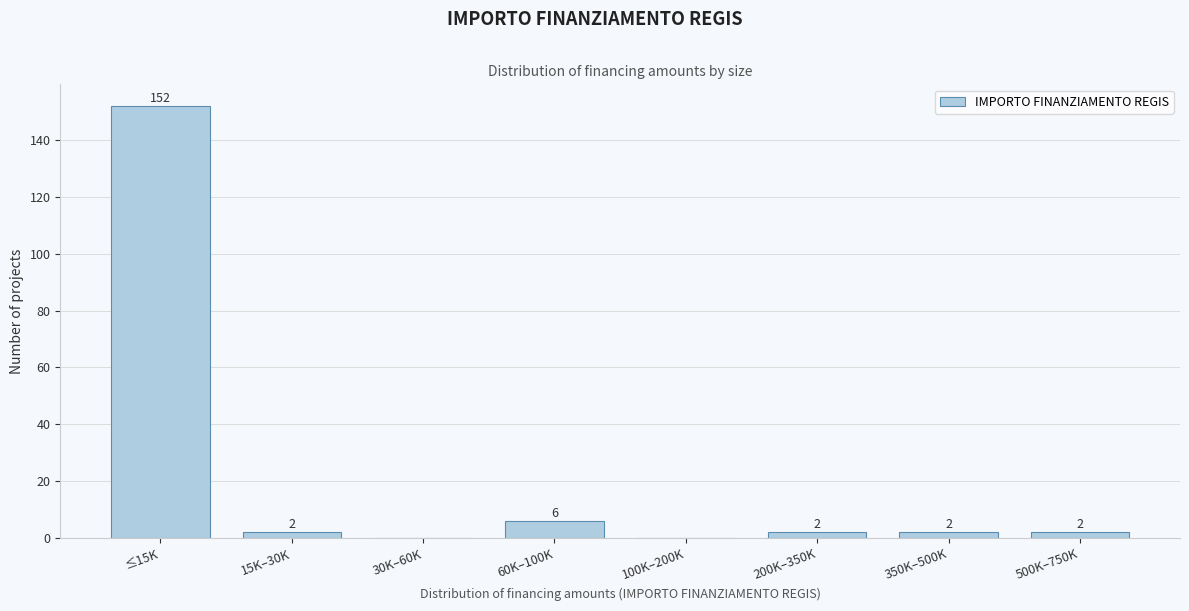

Reading right to left, transcribe all the data shown in this chart.

500K–750K=2	350K–500K=2	200K–350K=2	100K–200K=0	60K–100K=6	30K–60K=0	15K–30K=2	≤15K=152